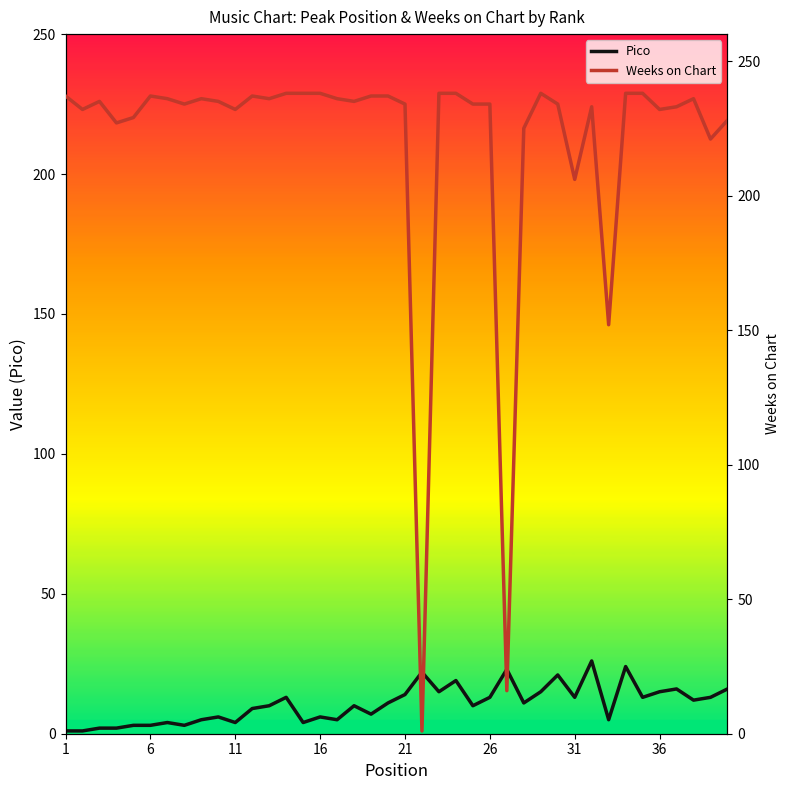

Which series has the largest range (max minus min)?

Weeks on Chart